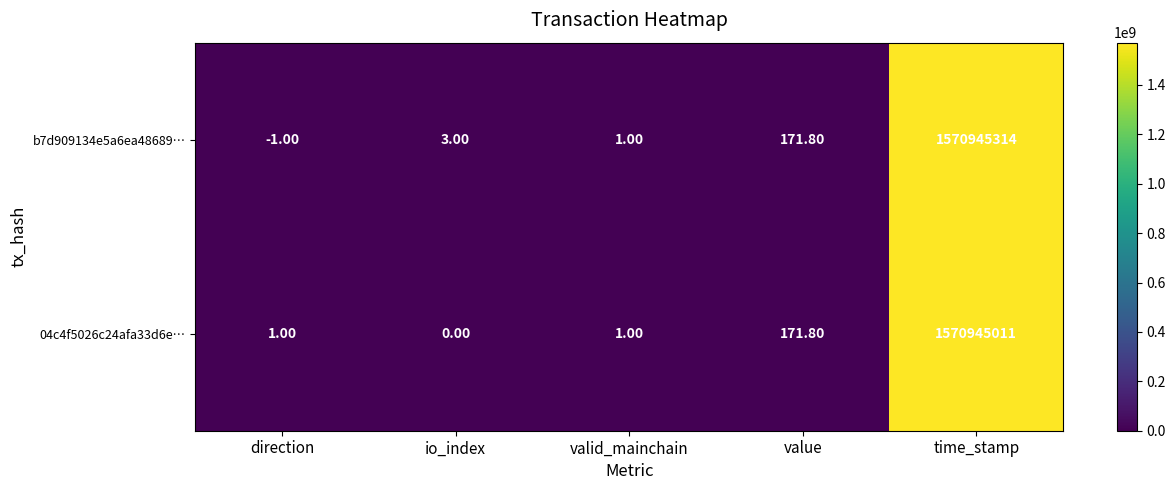

How many negative values does the b7d909134e5a6ea48689… series have?

1